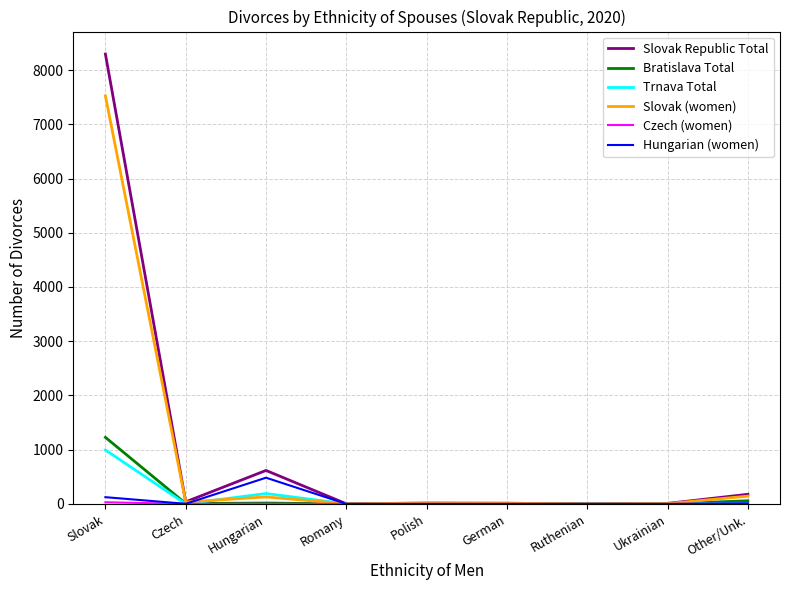

The Hungarian (women) series shows 0 at Romany. True or false?

True